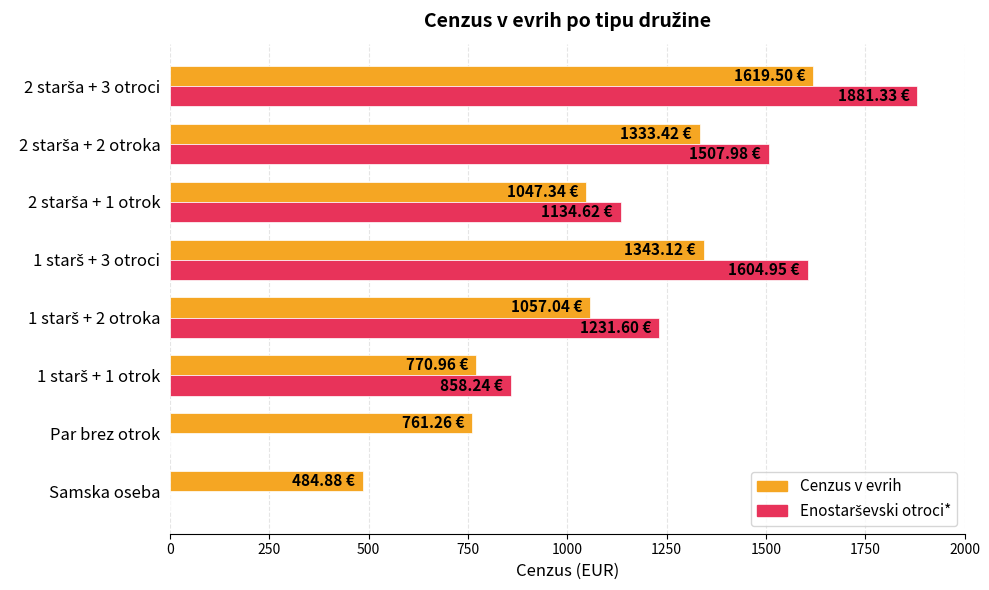

What is the sum of all Cenzus v evrih values?

8417.5